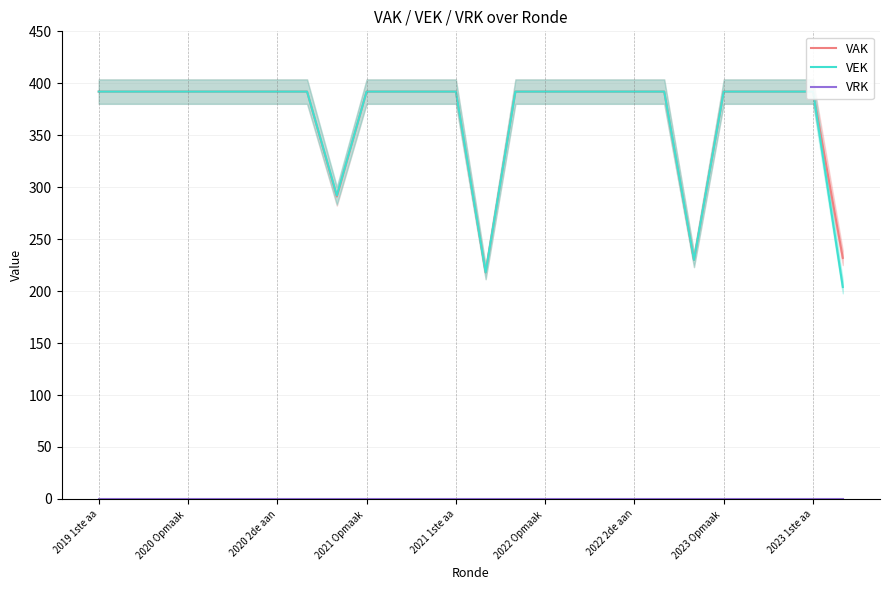

Is the value of VRK at 2021 1ste aa greater than the value of VEK at 2020 2de aan?

No